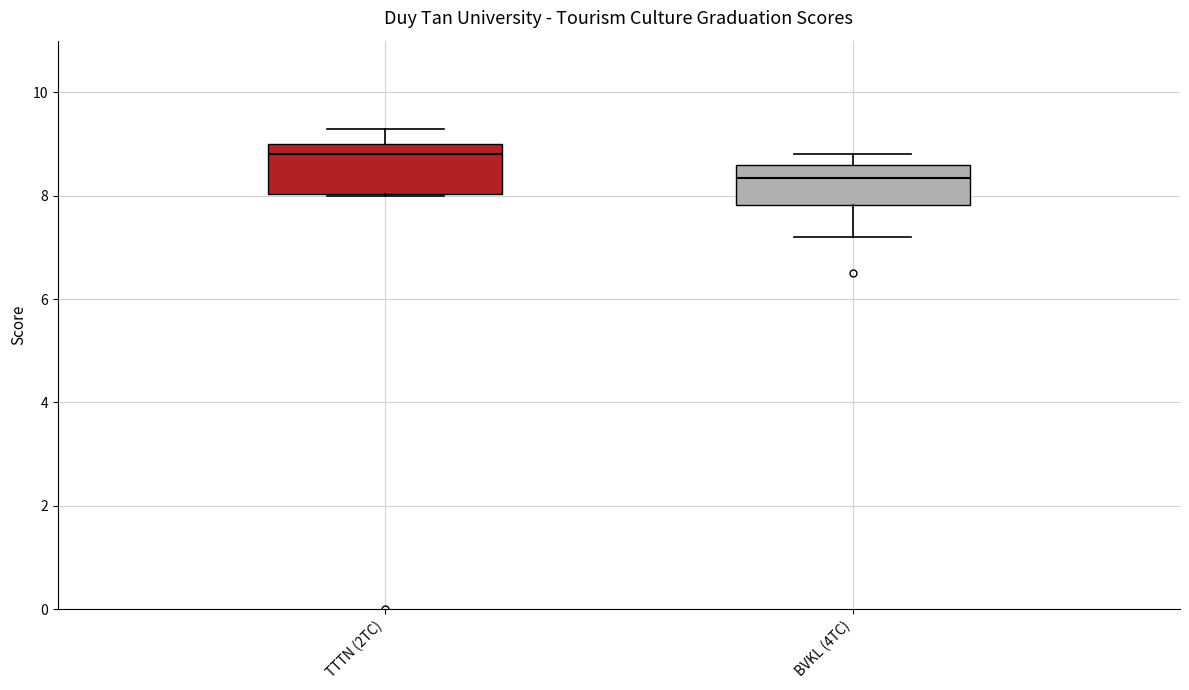

Which box is the tallest, from its lower edge to its upper edge?

TTTN (2TC)